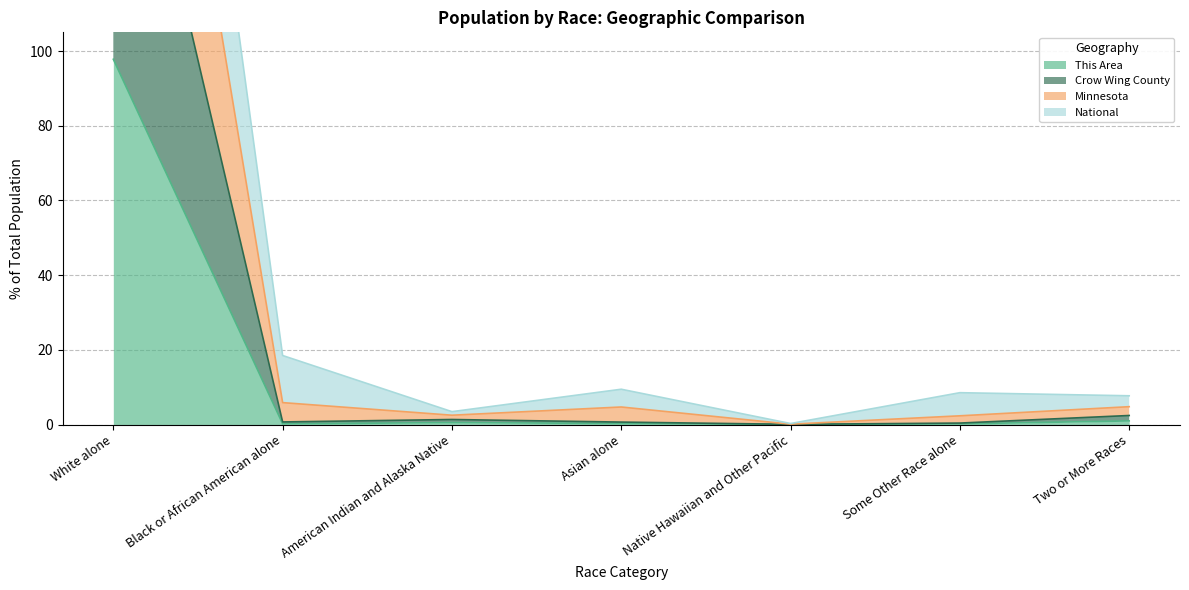

True or false: This Area has more than 2 interior local peaks.

False